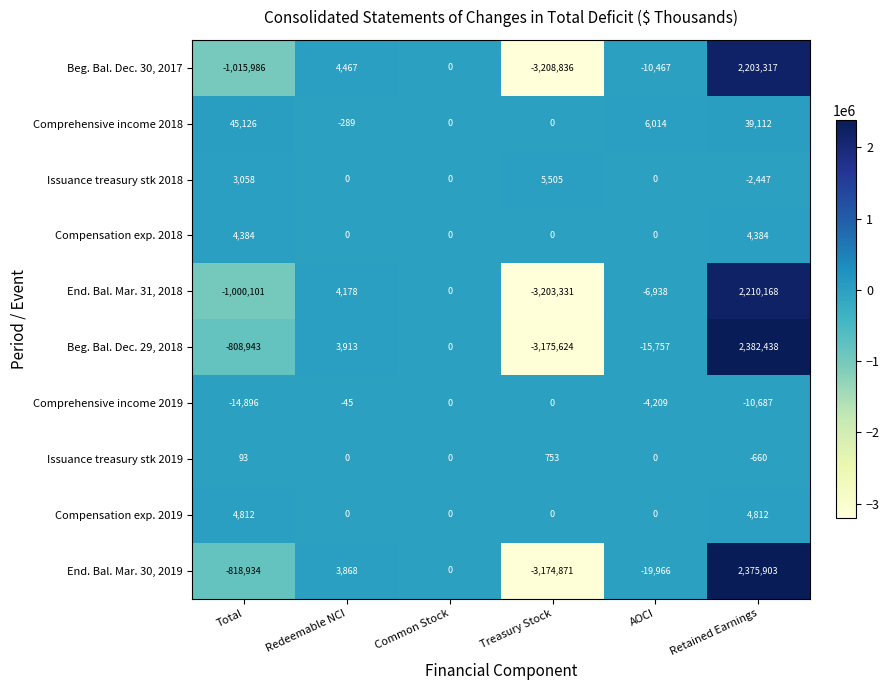

How many data points in End. Bal. Mar. 31, 2018 are less than 0?

3